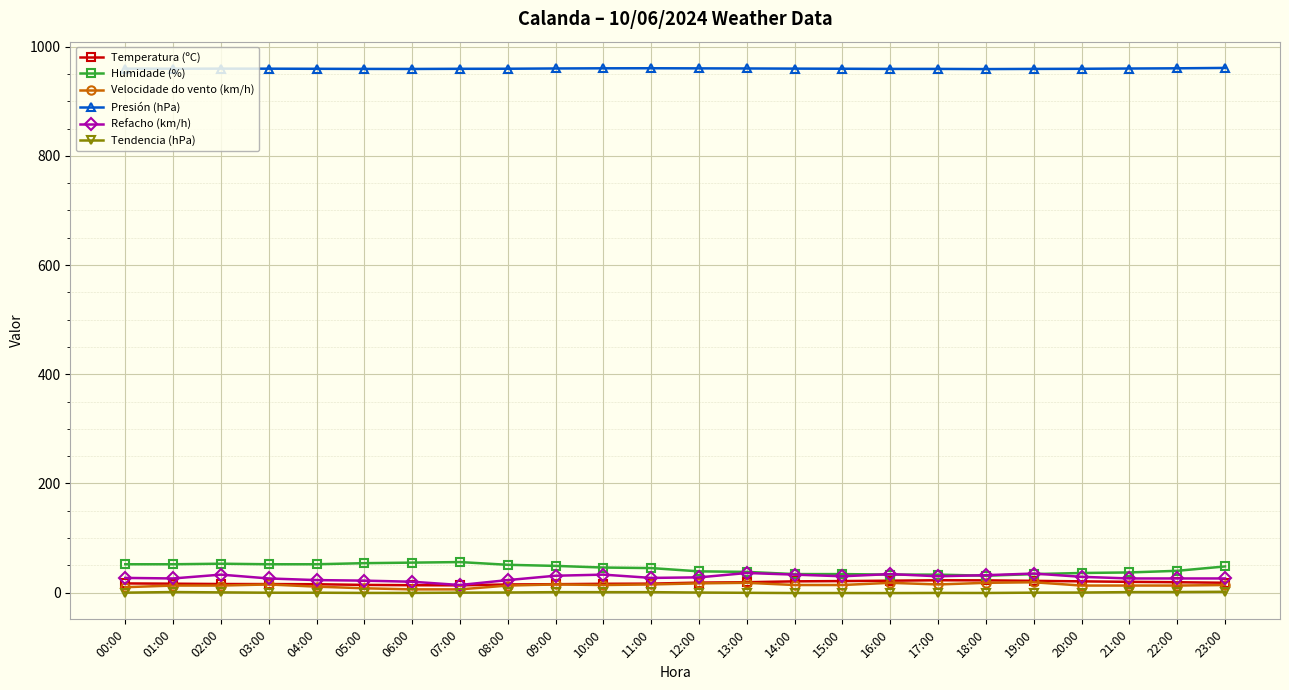

Is this an area chart (filled region under the line)?

No